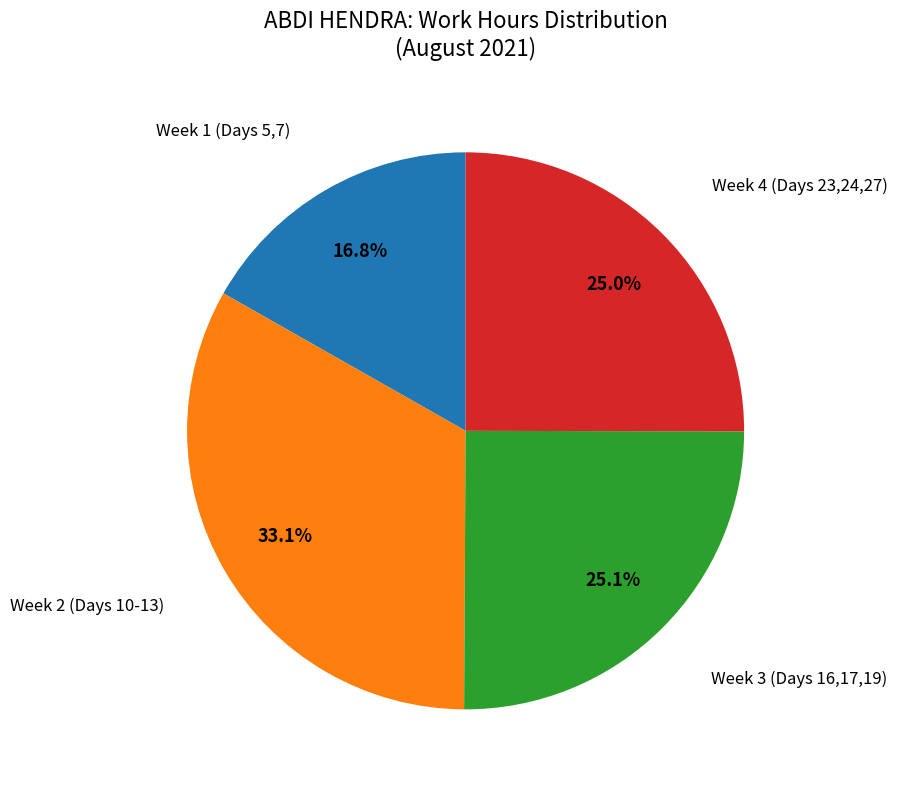

How many segments does this pie chart have?

4